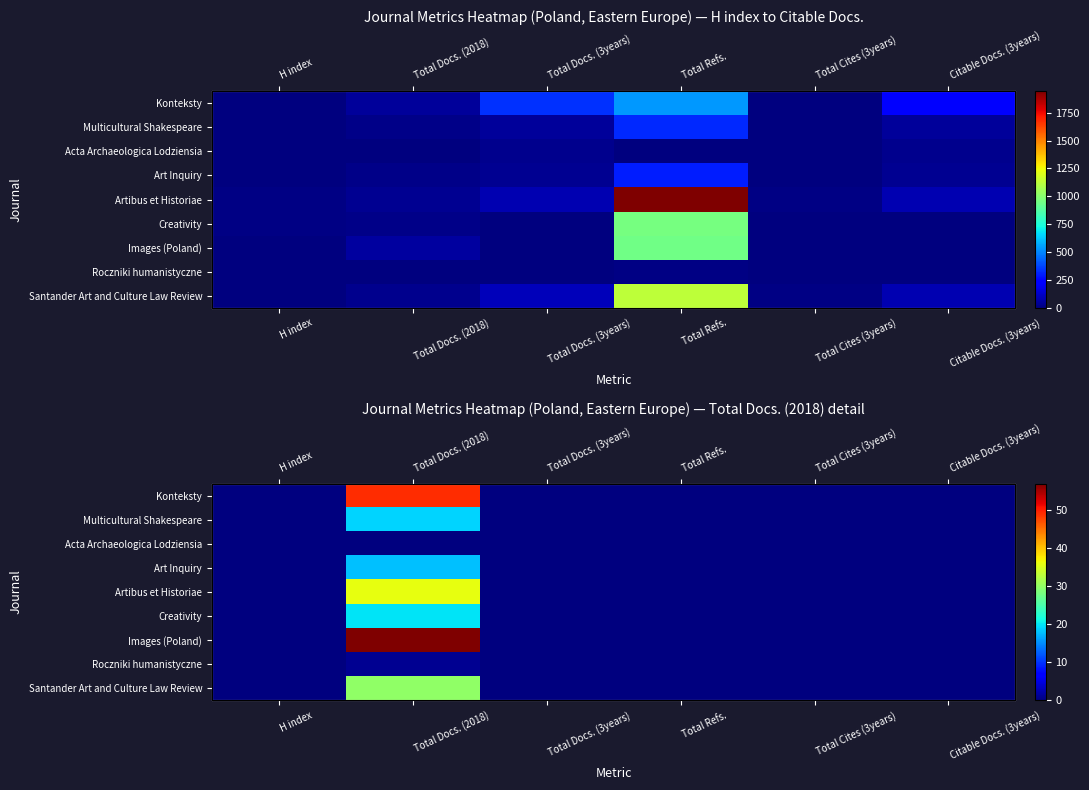

How many distinct data groups are displayed?

9